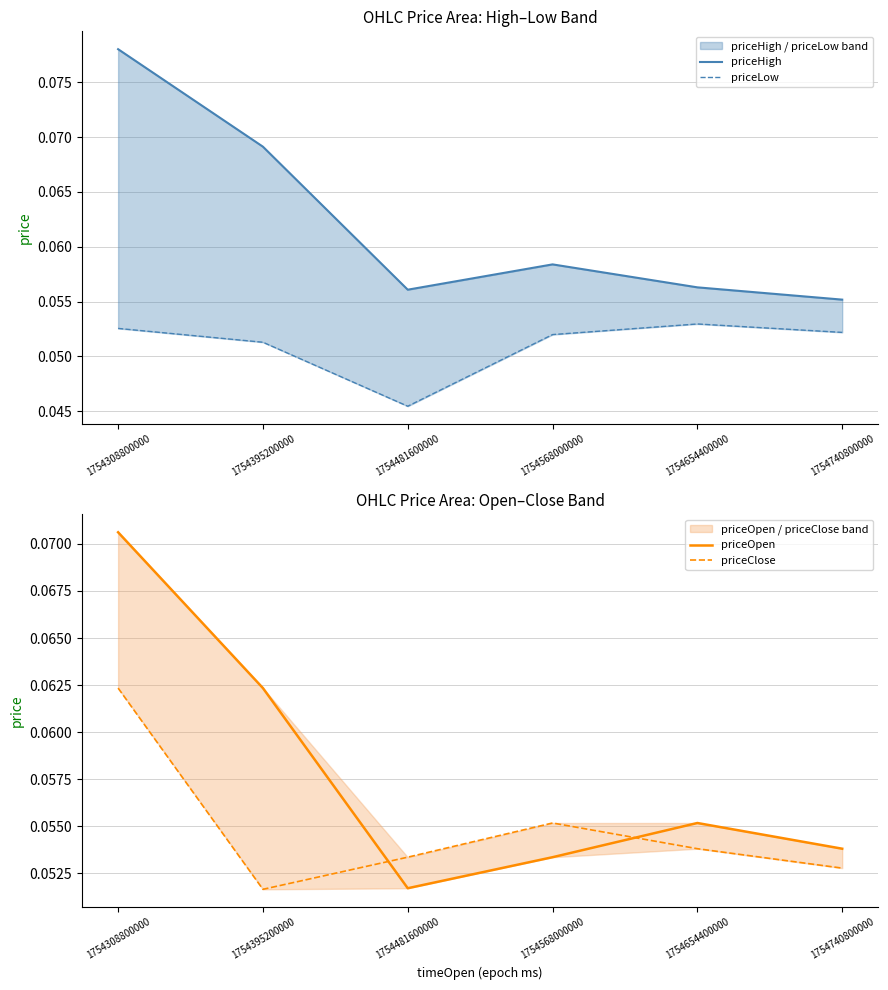

Rank the categories by priceLow value from lowest to highest.

1754481600000, 1754395200000, 1754568000000, 1754740800000, 1754308800000, 1754654400000